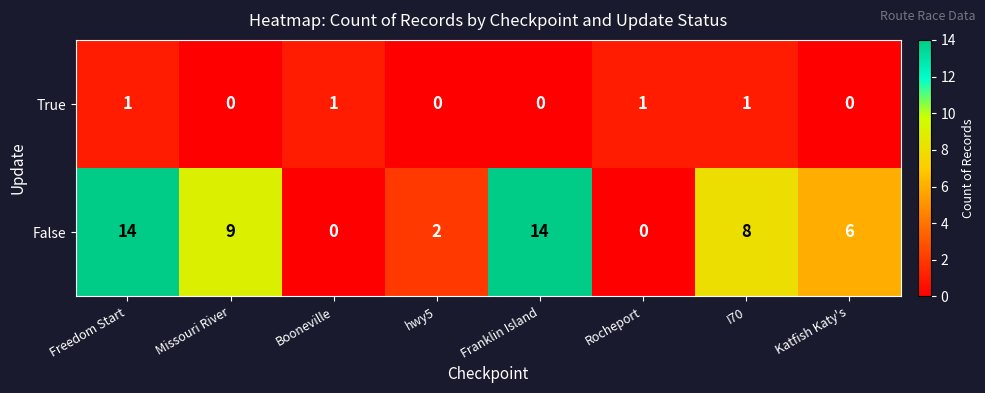

Reading right to left, what are all the values shown in this chart?

True: 0	1	1	0	0	1	0	1
False: 6	8	0	14	2	0	9	14